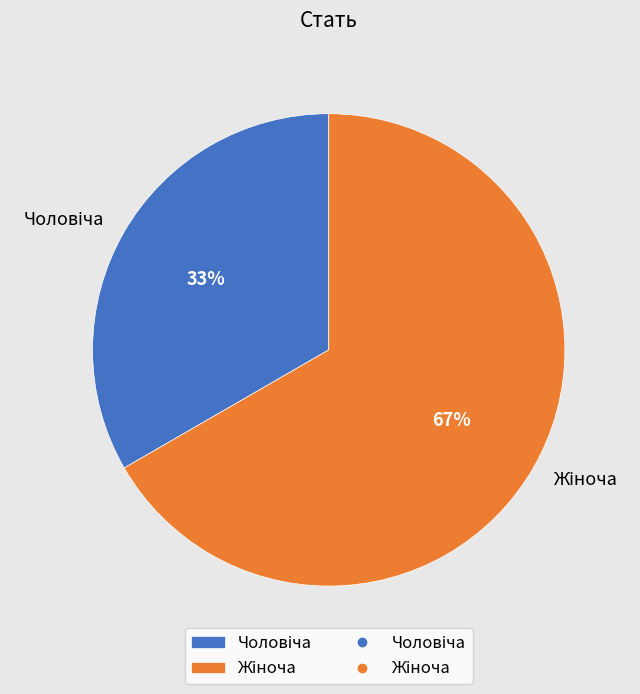

To the nearest percent, what is the average slice percentage?

50%